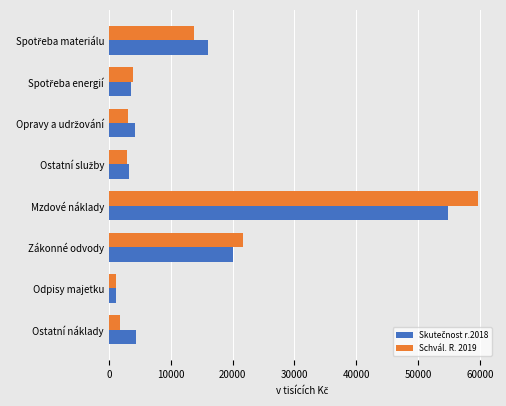

At which category does the chart reach its minimum across all series?

Odpisy majetku